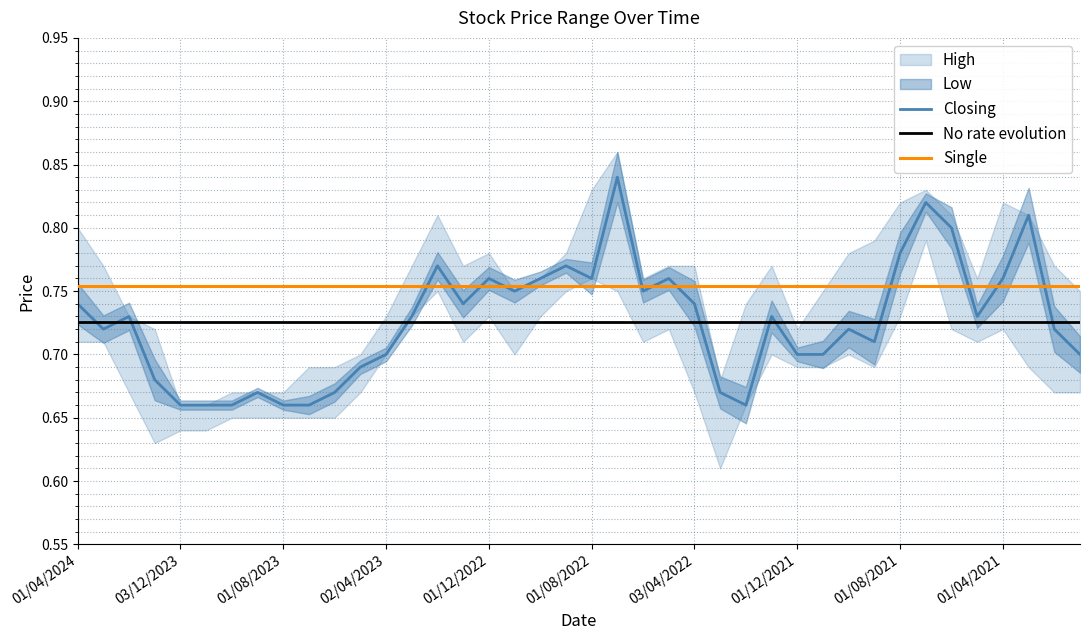

Is this an area chart (filled region under the line)?

No